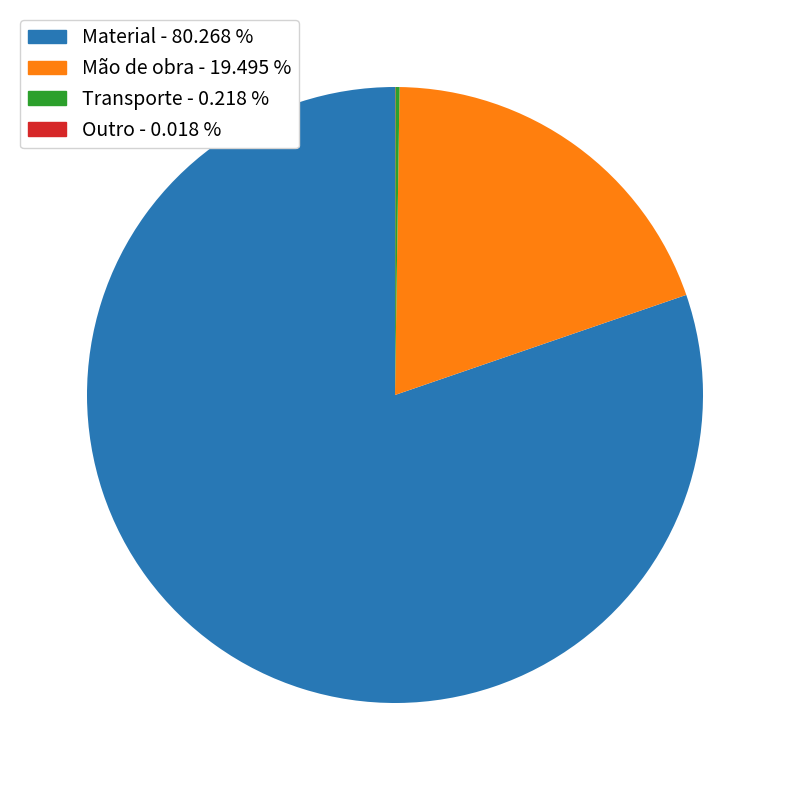

Does any single category account for the majority?

Yes